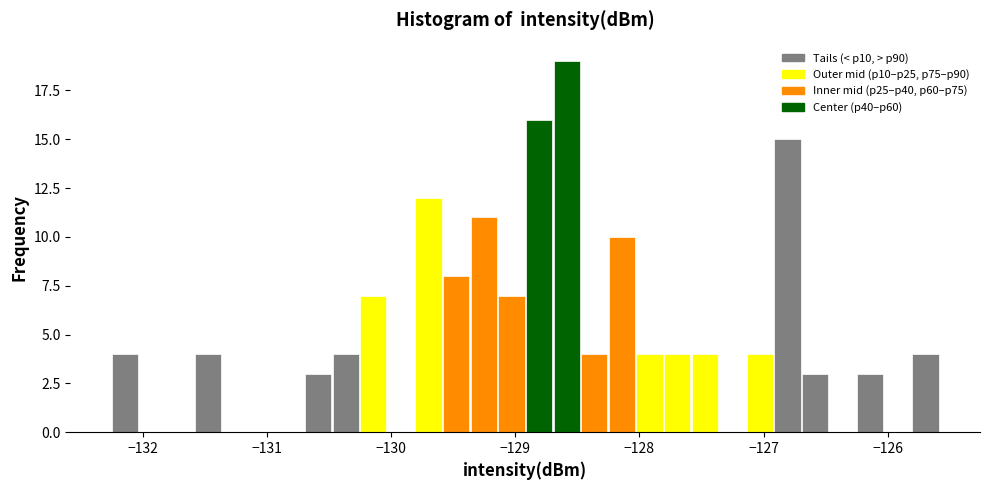

Around what value on the x-axis is the tallest bar? Give the approximate position of its centre, as read against the axis.

-128.6